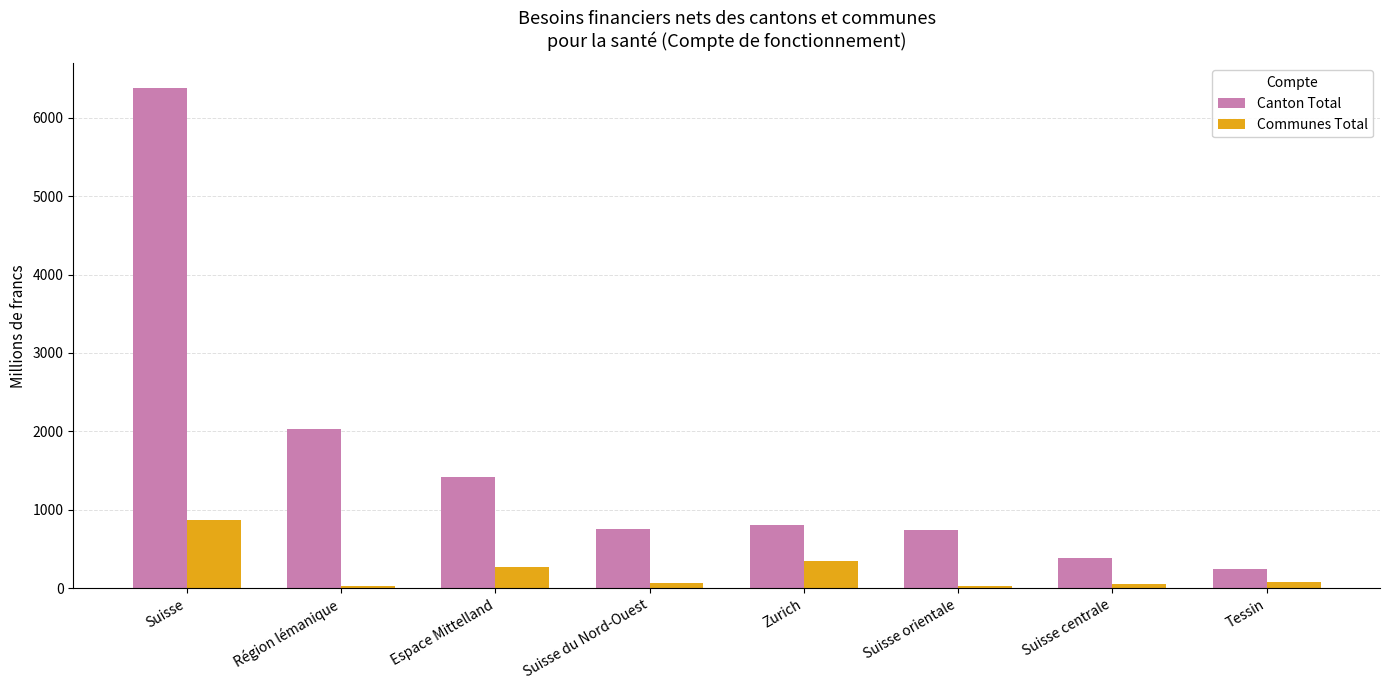

Is the value of Canton Total at Suisse orientale greater than the value of Communes Total at Suisse du Nord-Ouest?

Yes